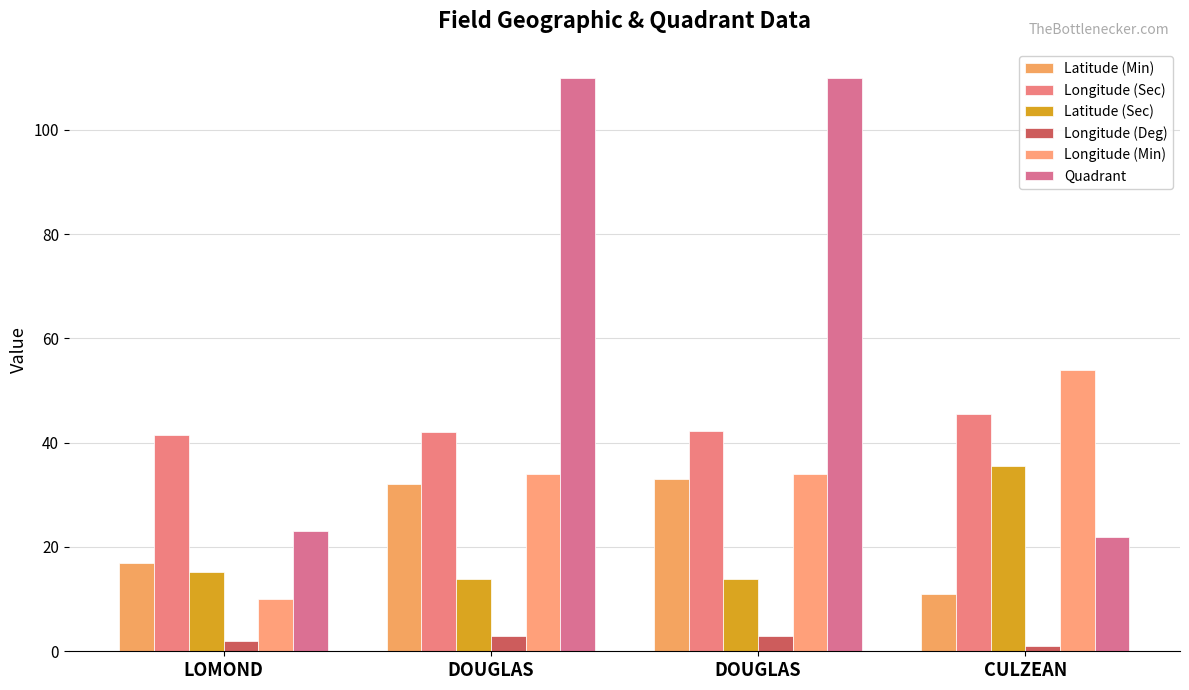

Reading left to right, what are all the values shown in this chart?

Latitude (Min): LOMOND=17.0	DOUGLAS=32.0	DOUGLAS=33.0	CULZEAN=11.0
Longitude (Sec): LOMOND=41.5	DOUGLAS=42.0	DOUGLAS=42.3	CULZEAN=45.4
Latitude (Sec): LOMOND=15.2	DOUGLAS=13.9	DOUGLAS=13.9	CULZEAN=35.5
Longitude (Deg): LOMOND=2.0	DOUGLAS=3.0	DOUGLAS=3.0	CULZEAN=1.0
Longitude (Min): LOMOND=10.0	DOUGLAS=34.0	DOUGLAS=34.0	CULZEAN=54.0
Quadrant: LOMOND=23.0	DOUGLAS=110.0	DOUGLAS=110.0	CULZEAN=22.0